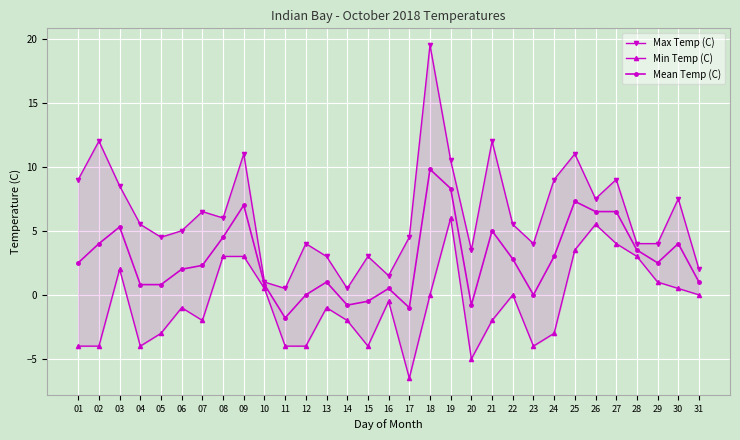

What is the difference between the Min Temp (C) values at 27 and 05?

7.0